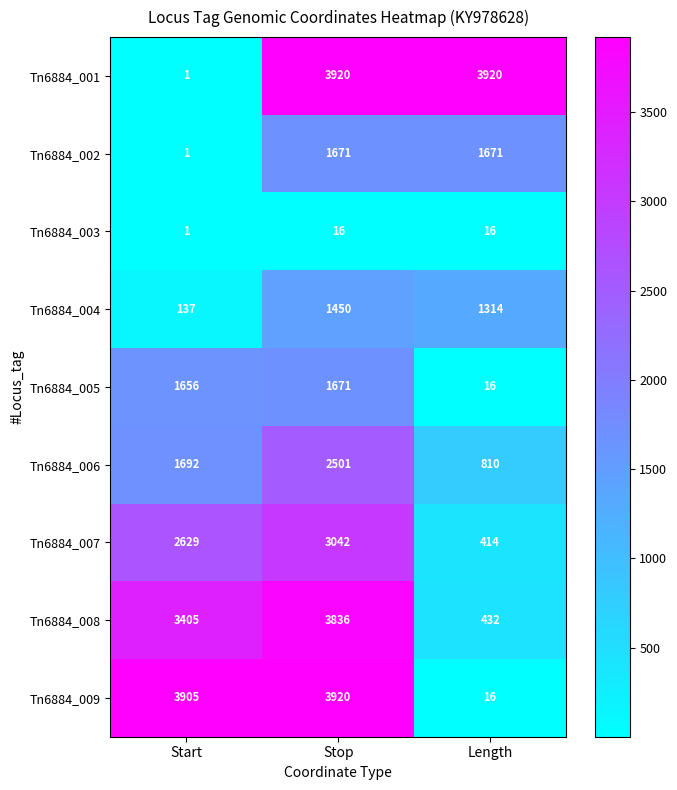

List the labels in order of Tn6884_007 value, smallest first.

Length, Start, Stop